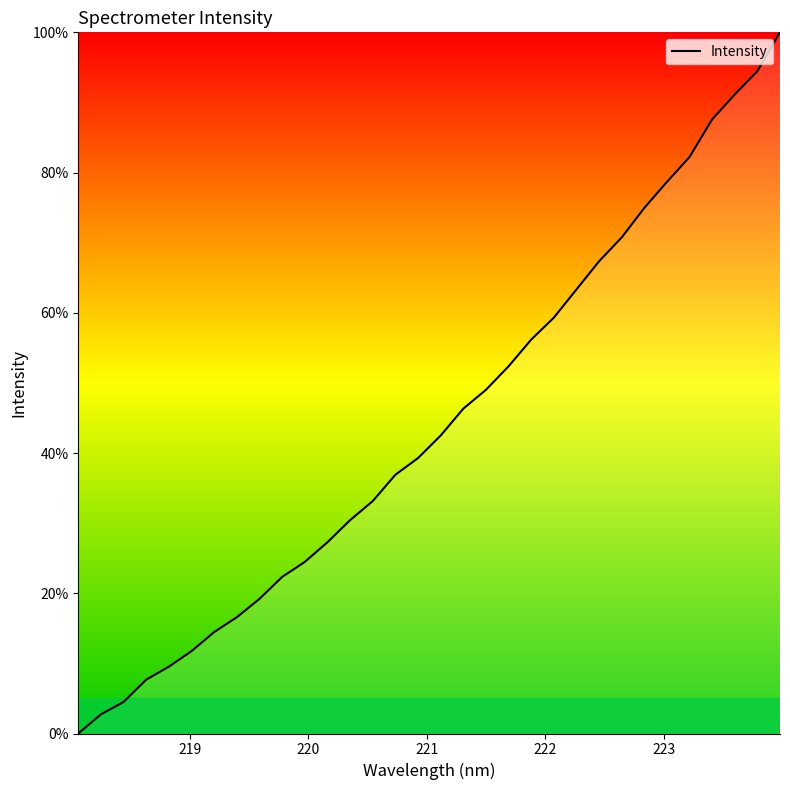

How many values exceed 42?

16